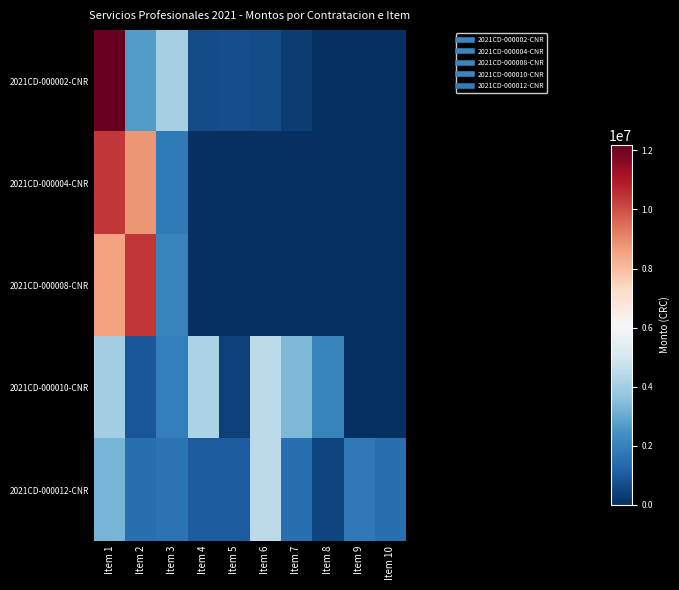

Rank the series at Item 3 from highest to lowest value.

2021CD-000002-CNR, 2021CD-000008-CNR, 2021CD-000010-CNR, 2021CD-000004-CNR, 2021CD-000012-CNR